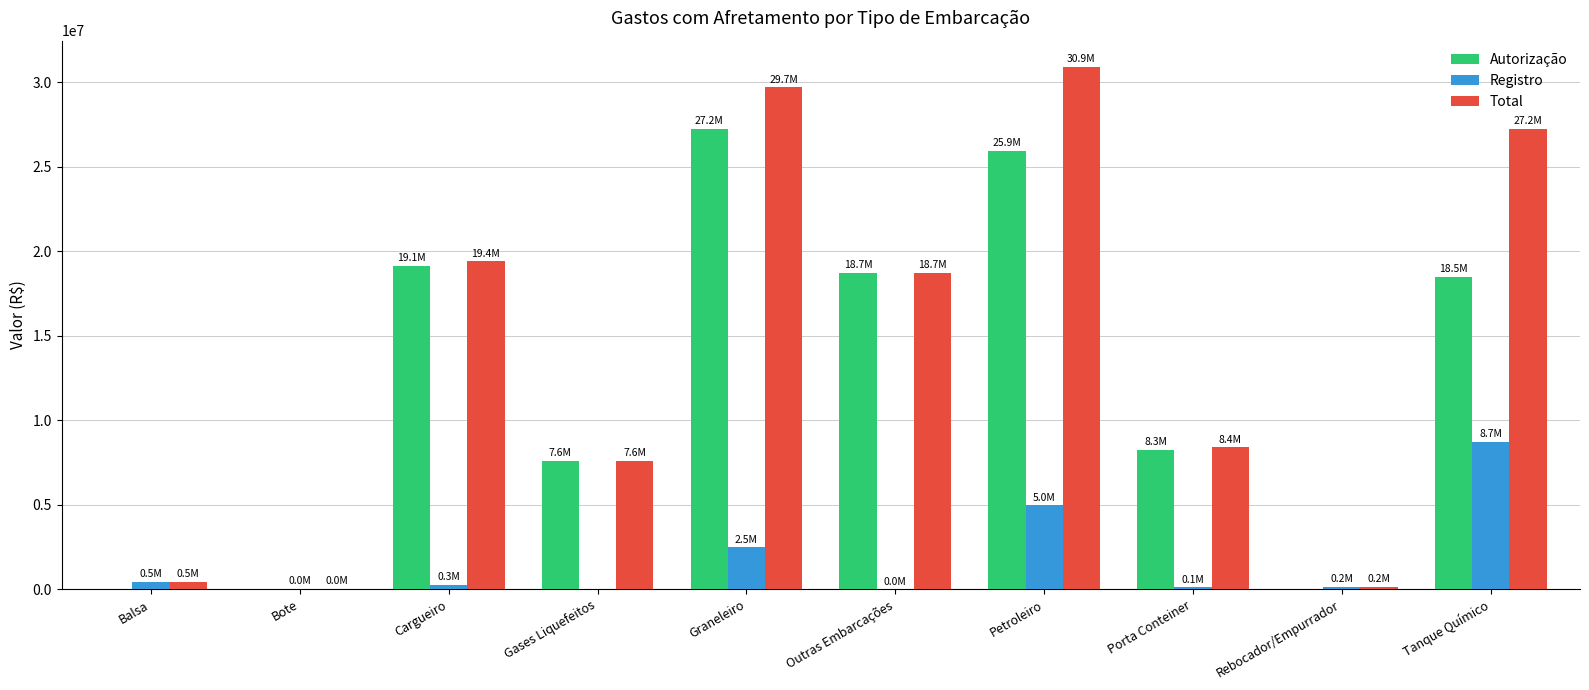

Which series changed the most between Rebocador/Empurrador and Tanque Químico?

Total